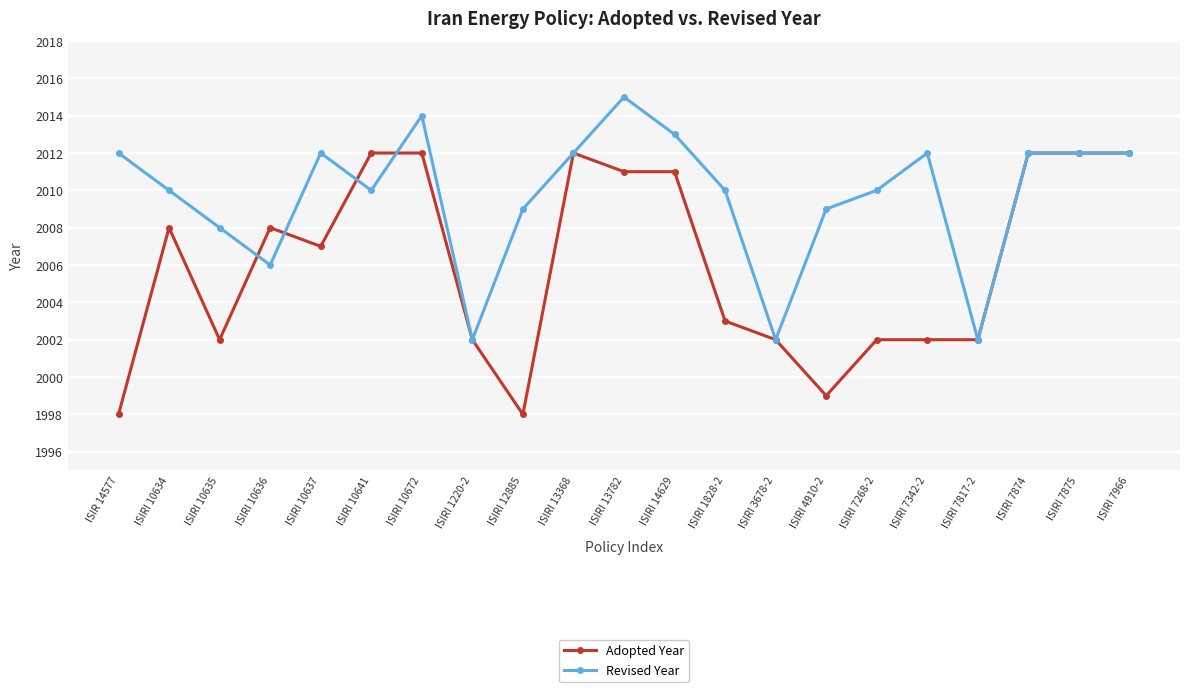

How many categories are shown in the chart?

21